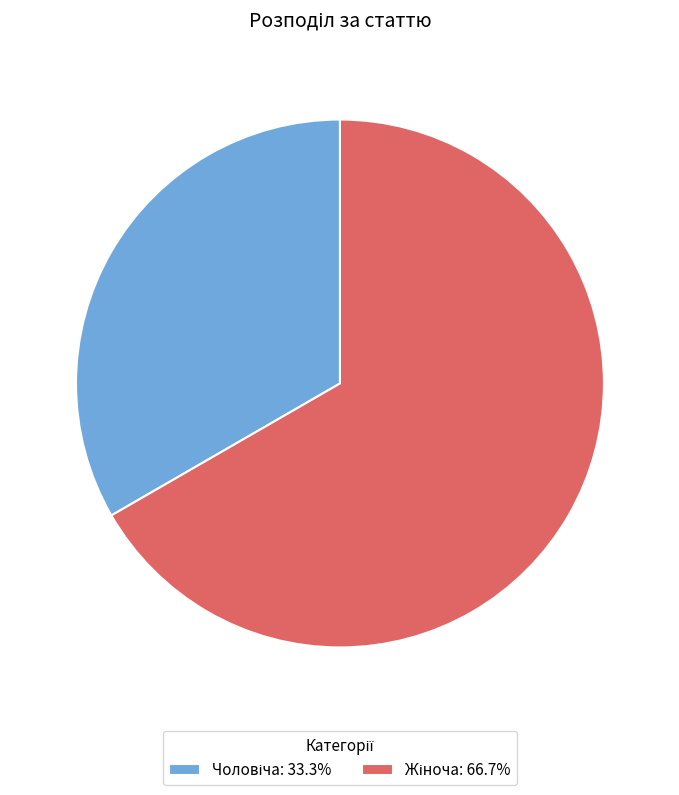

Does any single category account for the majority?

Yes